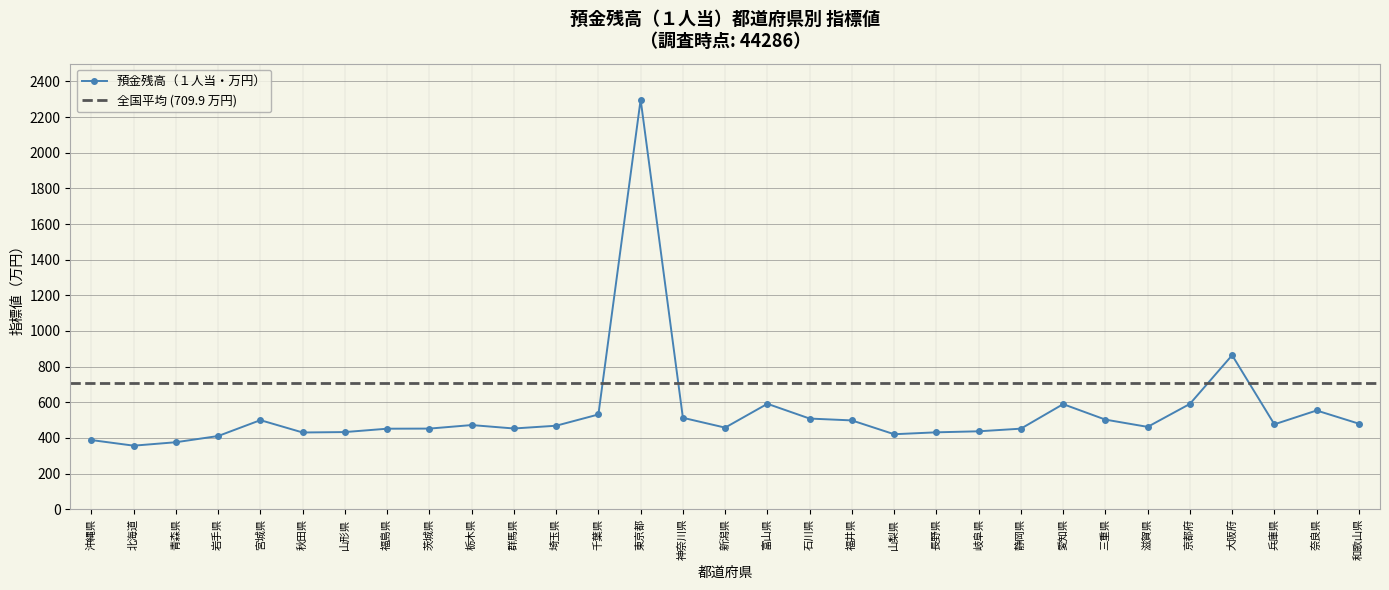

Where is the first local maximum?

宮城県